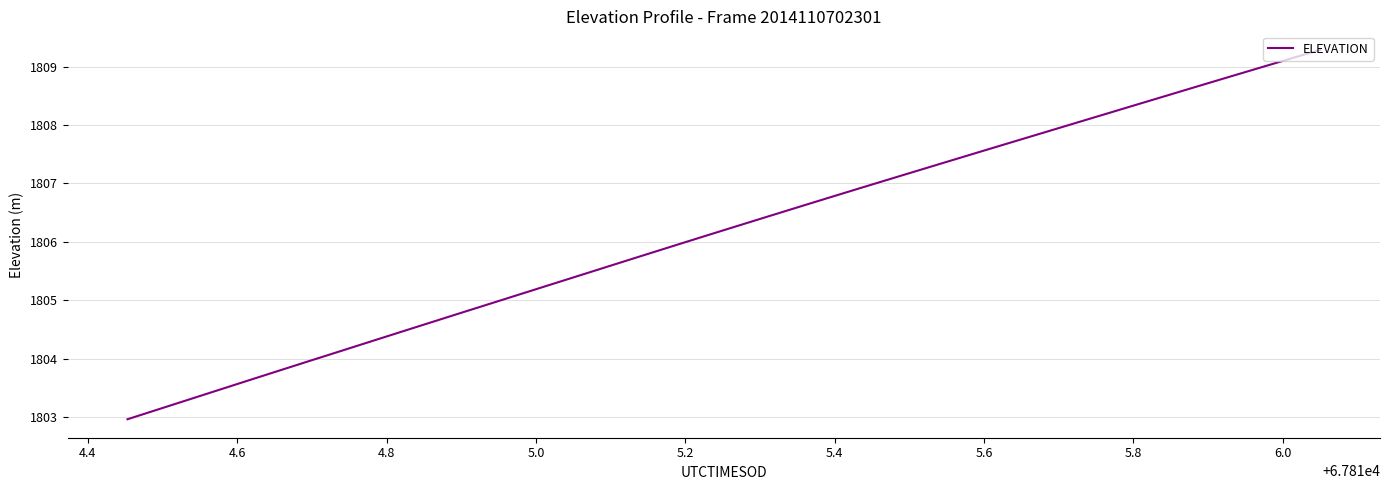

What is the sum of all values?

72246.8